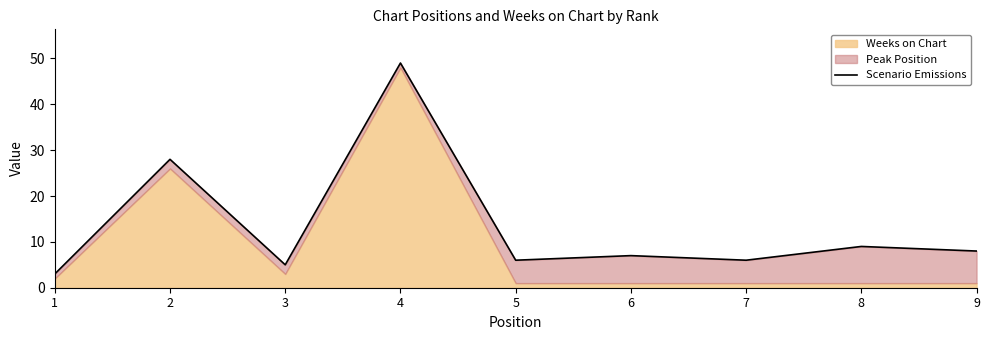

How many points are higher than both their immediate neighbors (excluding endpoints)?

4